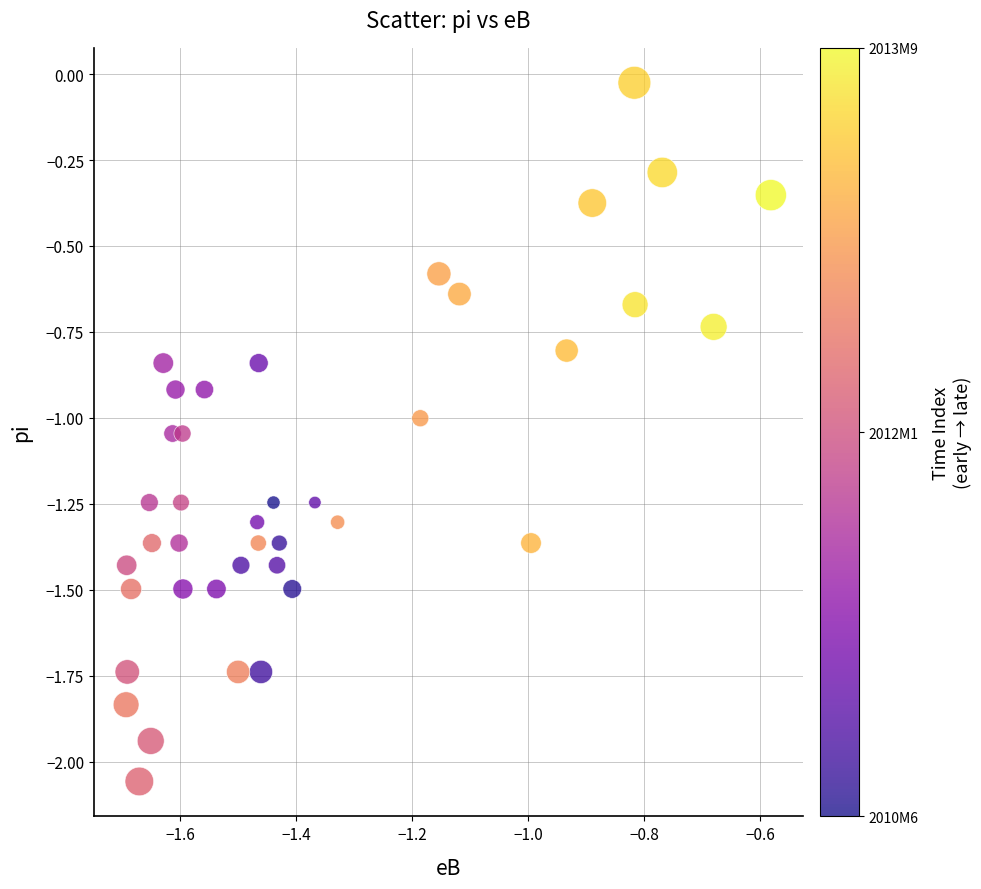

What is the range of X values (max minus min)?

1.1